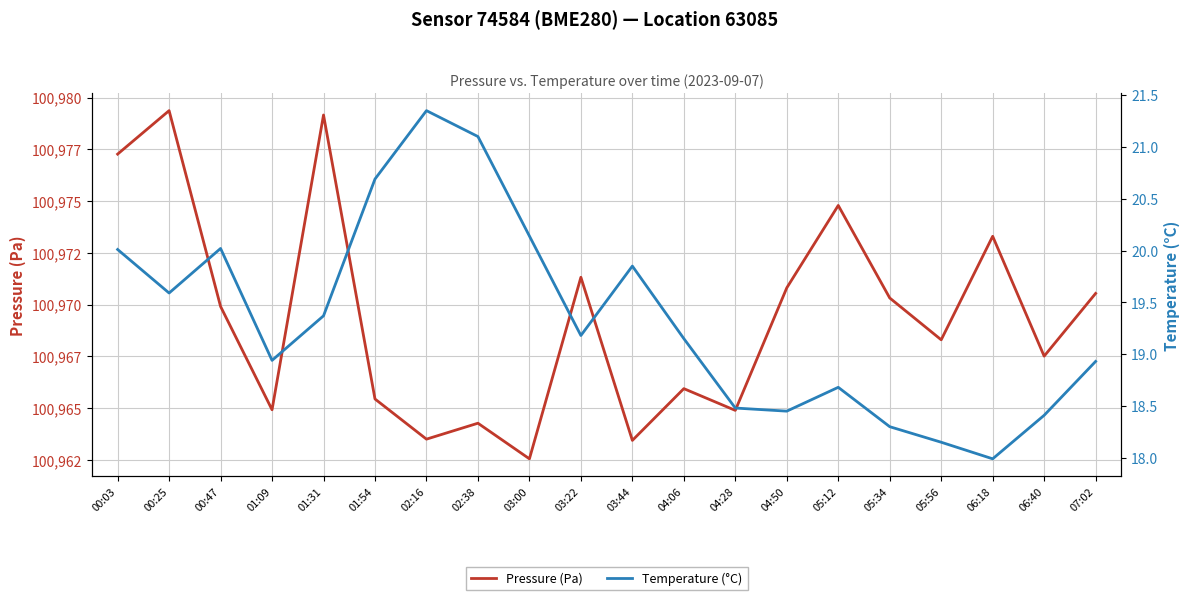

Is it true that Pressure (Pa) equals 139300.6 at 04:06?

False